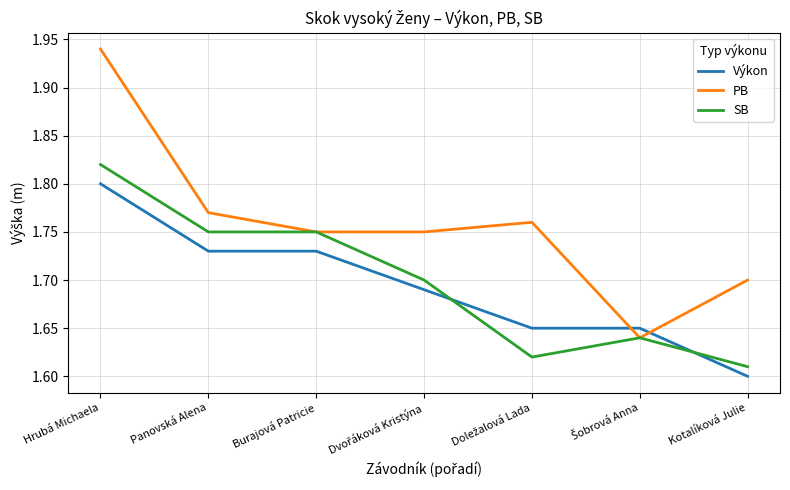

What are all the series names shown in the legend?

Výkon, PB, SB